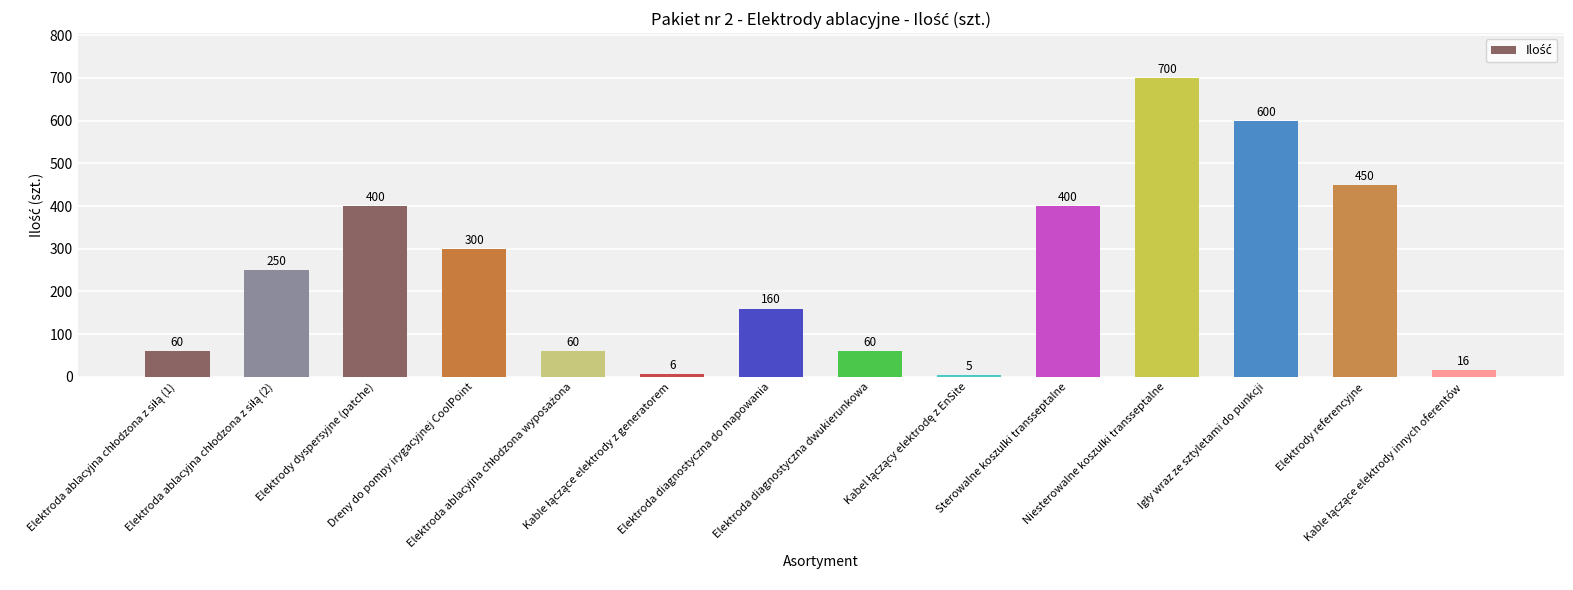

What is the greatest value displayed?

700